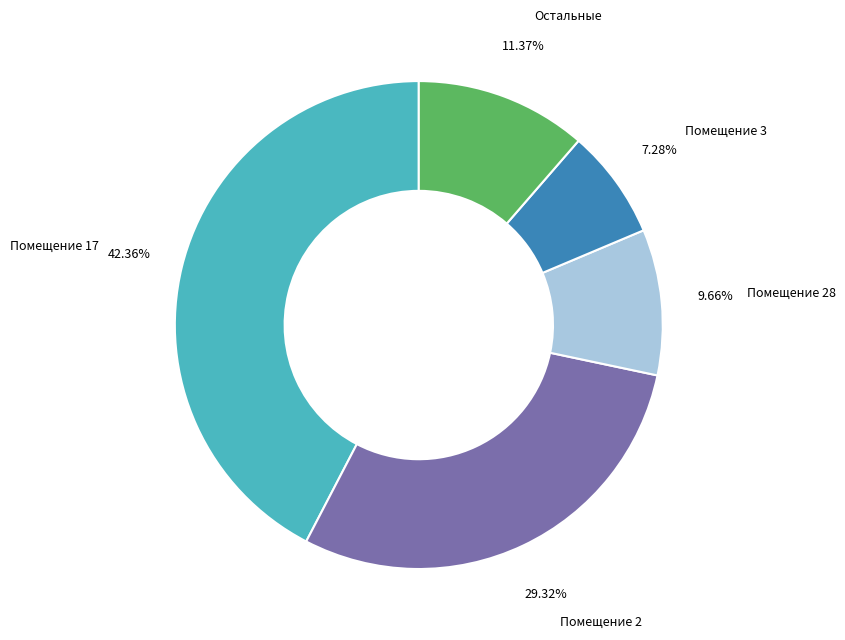

What is the ratio of the value at Помещение 28 to the value at Помещение 3?

1.3